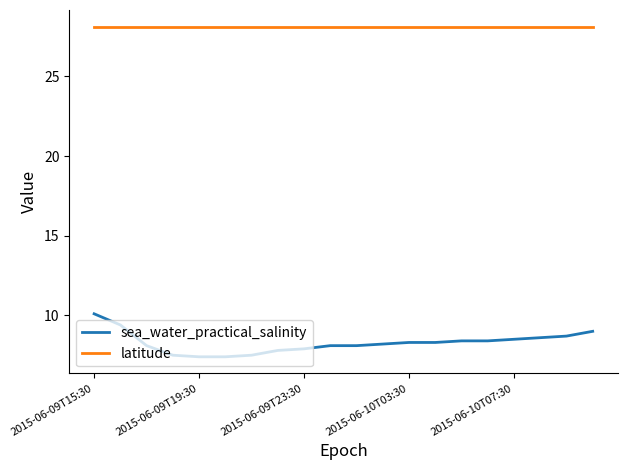

How many values in the sea_water_practical_salinity series exceed 8?

14